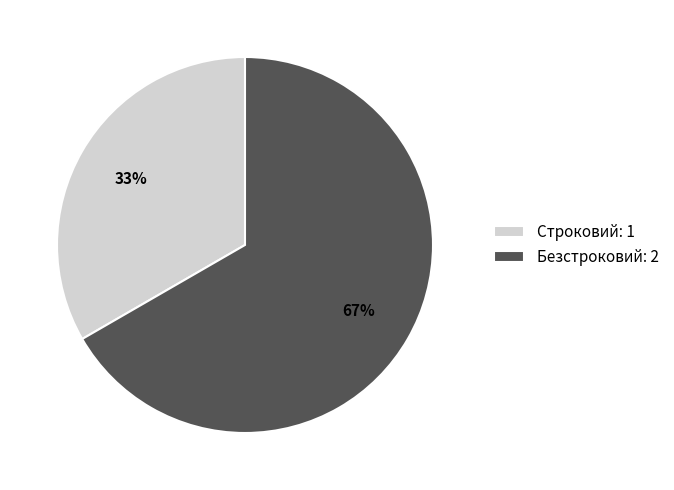

Is it true that Строковий is 33% of the pie?

True